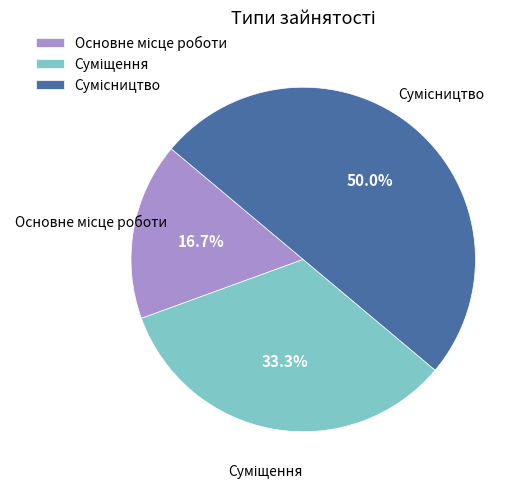

Combined, do Сумісництво and Суміщення account for over 50%?

Yes